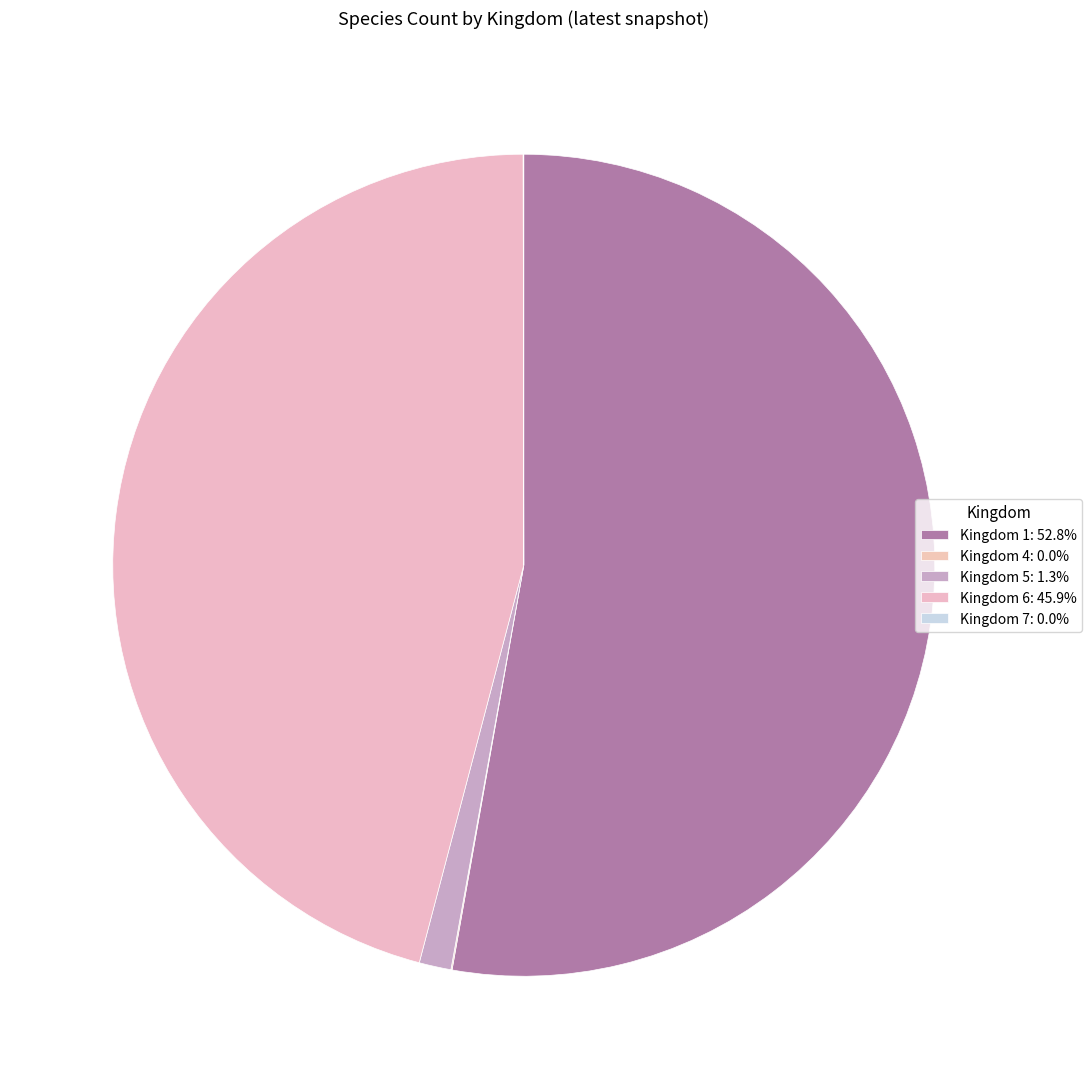

To the nearest percent, what is the average slice percentage?

20%